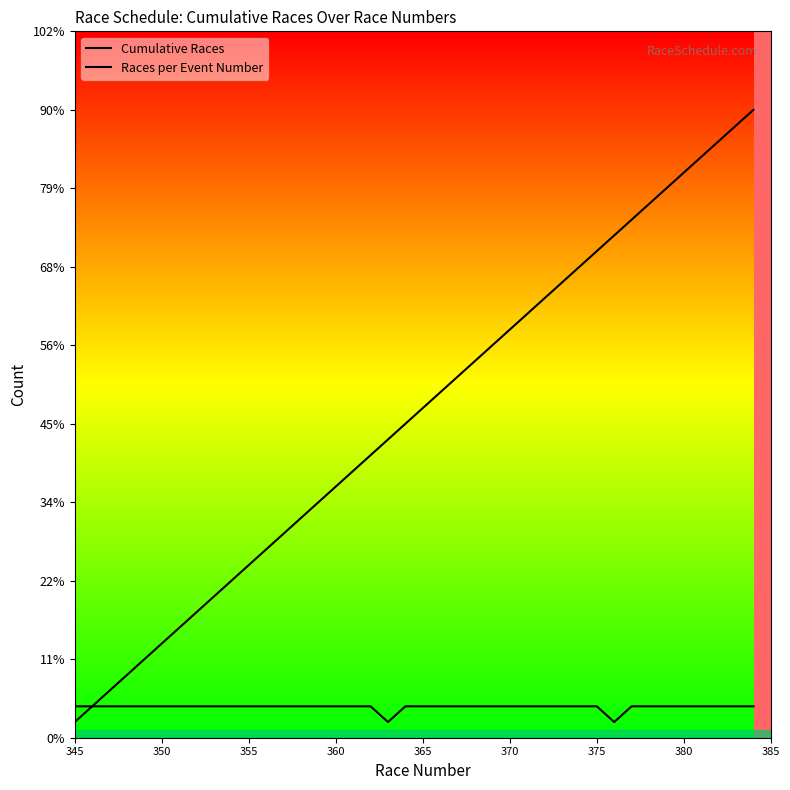

What is the maximum value for Cumulative Races?

40